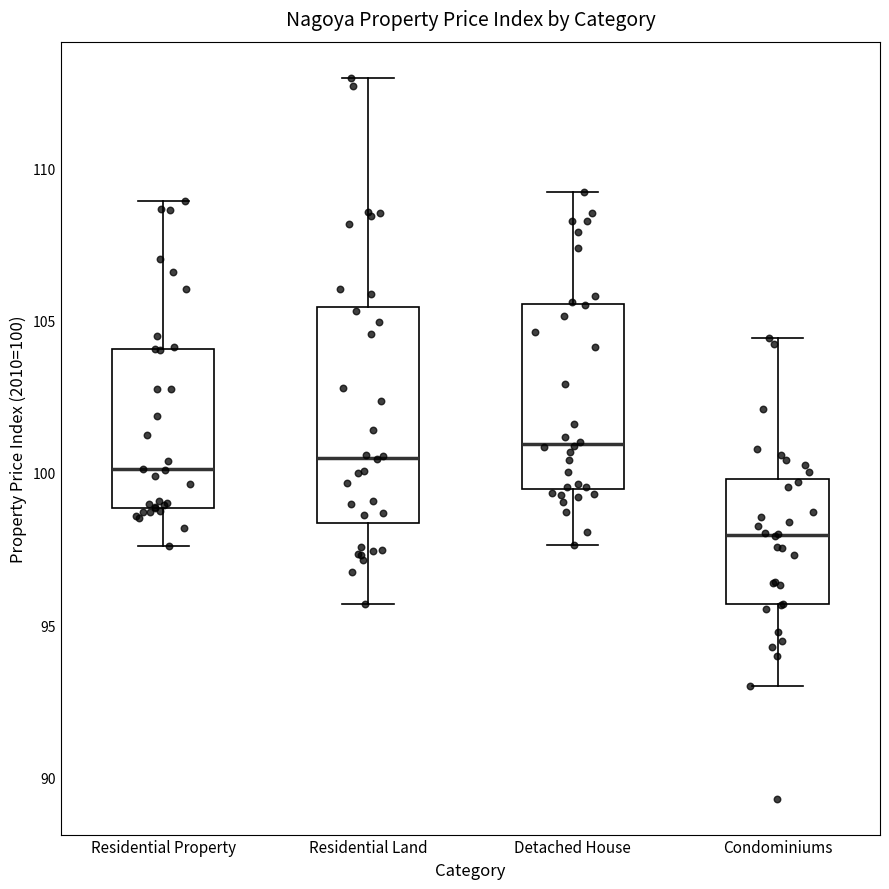

Reading left to right, transcribe this box plot: for each box, give where its median line is, the range the box spans, and where its two whiskers end, as read against the y-axis. The values are not printed on the chart, so give them approximately, as read against the axis.

Residential Property: median 100.0, box 99.0 to 104.0, whiskers 97.5 to 109.0
Residential Land: median 100.5, box 98.5 to 105.5, whiskers 95.5 to 113.0
Detached House: median 101.0, box 99.5 to 105.5, whiskers 97.5 to 109.0
Condominiums: median 98.0, box 95.5 to 100.0, whiskers 93.0 to 104.5